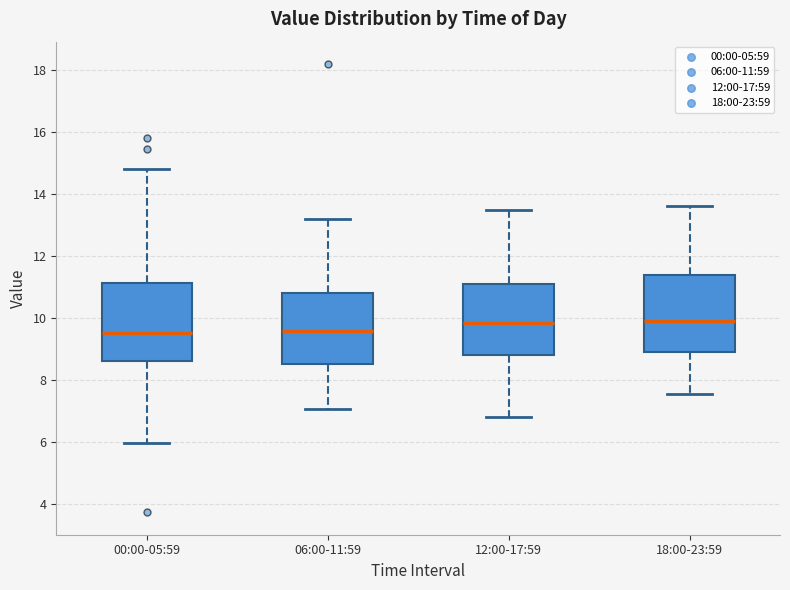

Where does the median line of the box for 12:00-17:59 sit on the y-axis? The values are not printed on the chart, so give them approximately, as read against the axis.

9.8